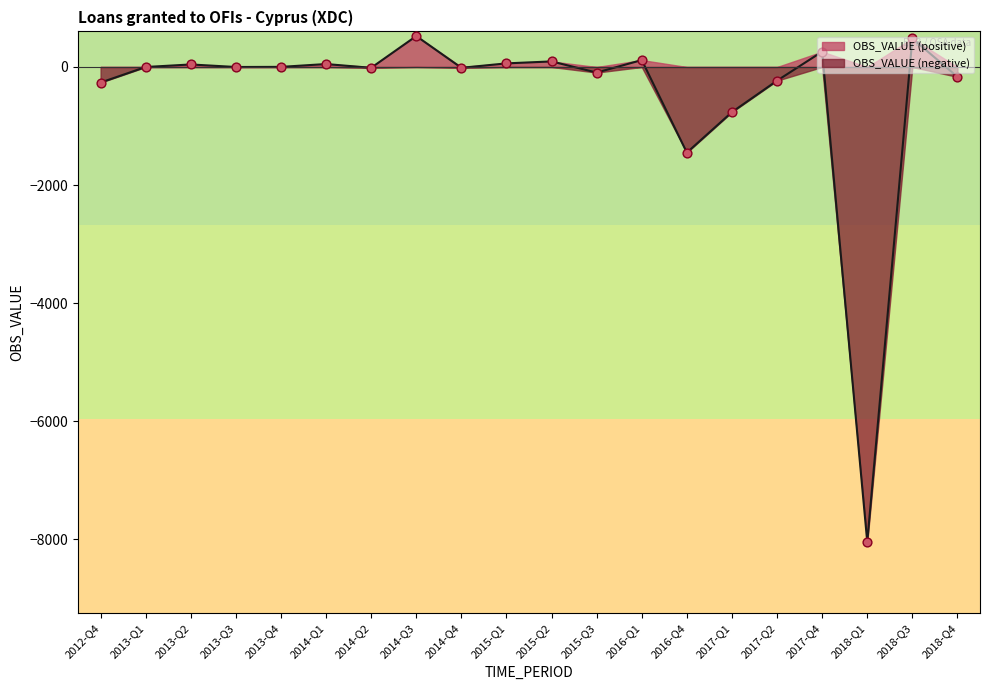

Which has a higher value, 2018-Q1 or 2013-Q3?

2013-Q3